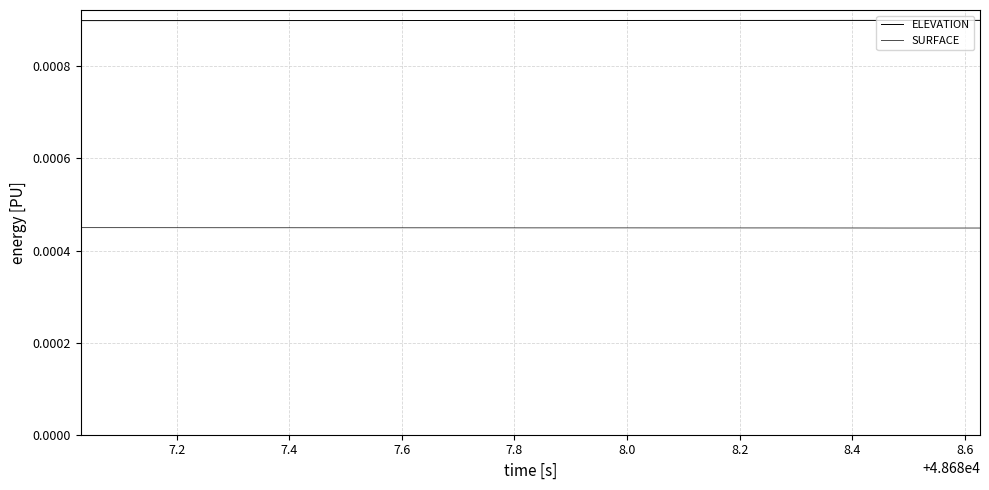

Does the chart have visible grid lines?

Yes